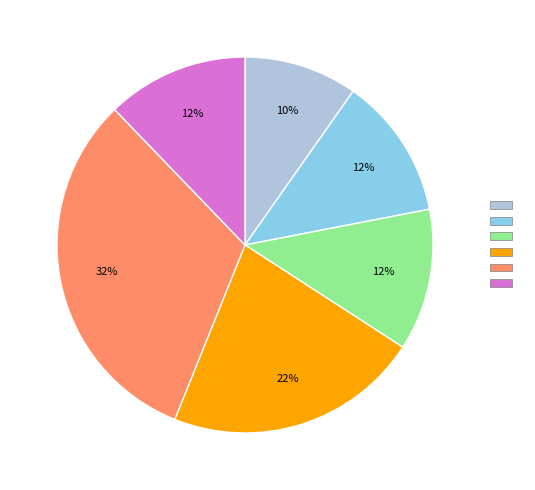

Is there a majority slice in this chart?

No